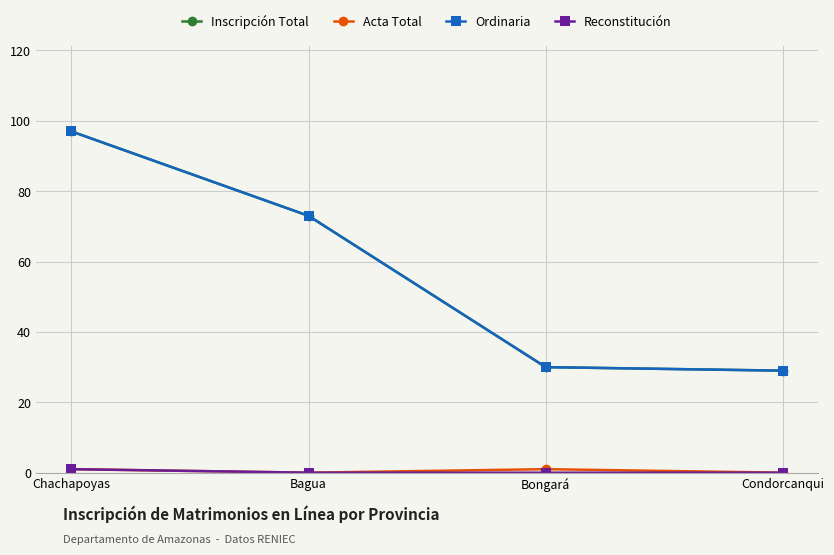

Does the chart have visible grid lines?

Yes